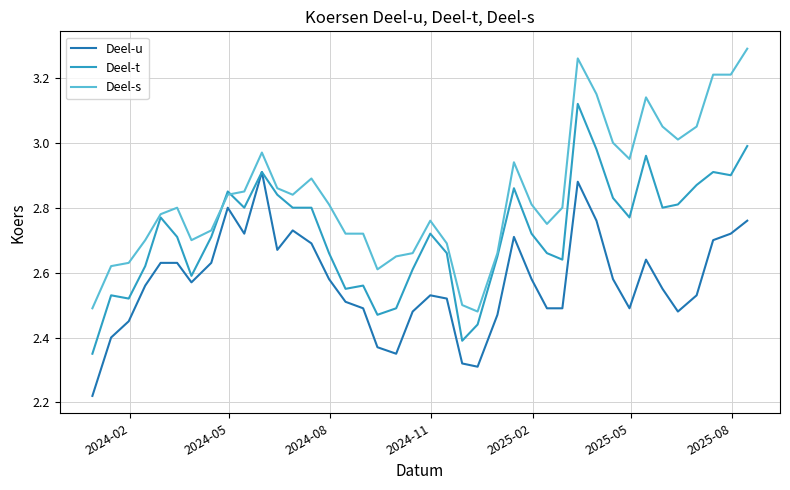

Which series has the largest total across all categories?

Deel-s